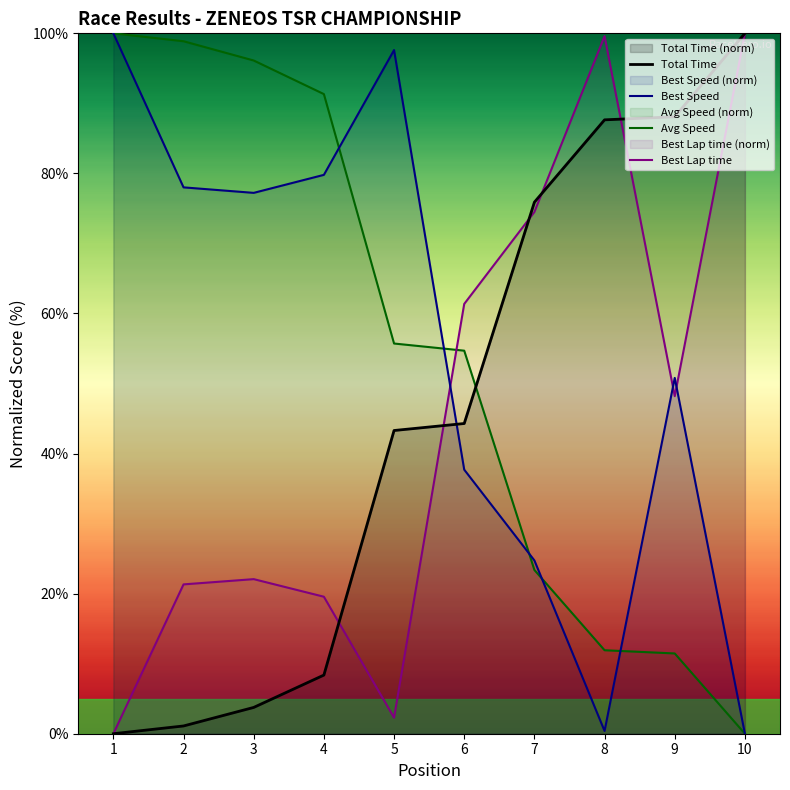

Is it true that Best Speed equals 77.2 at 3?

True